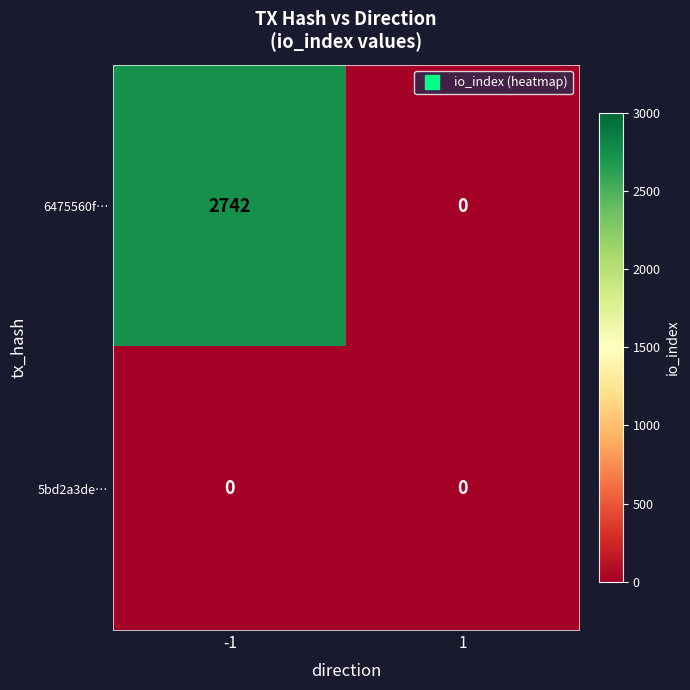

What is the difference between the highest and lowest values at -1?

2742